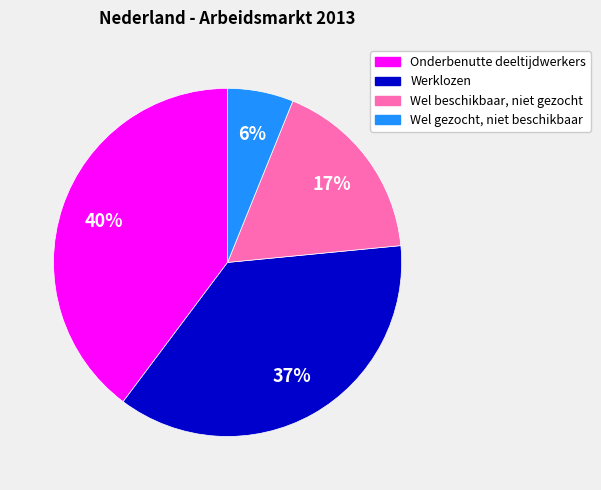

Rank the categories by value from lowest to highest.

Wel gezocht, niet beschikbaar, Wel beschikbaar, niet gezocht, Werklozen, Onderbenutte deeltijdwerkers